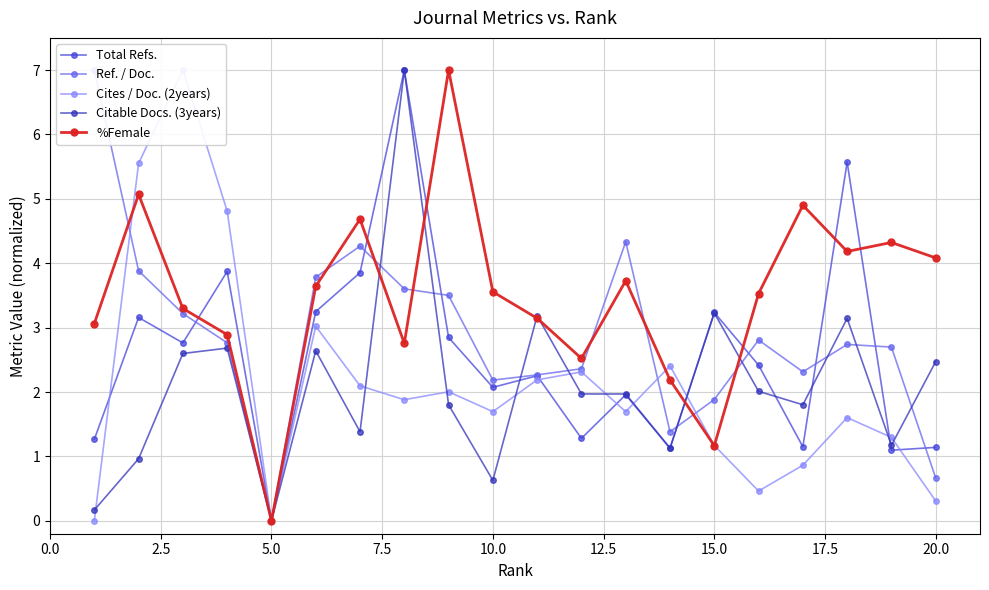

True or false: Citable Docs. (3years) has a value of 1.2 at 20.0.

False